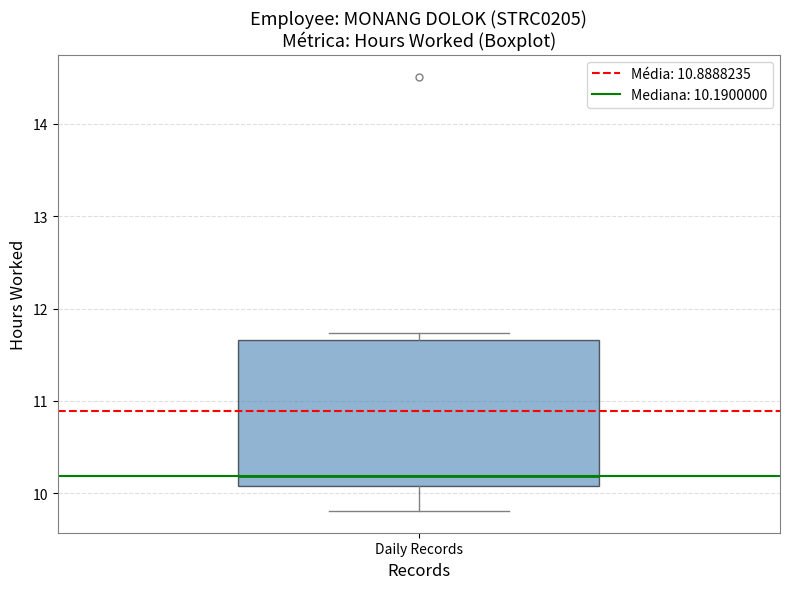

Where does the lower whisker of the box for Daily Records end on the y-axis? The values are not printed on the chart, so give them approximately, as read against the axis.

9.8